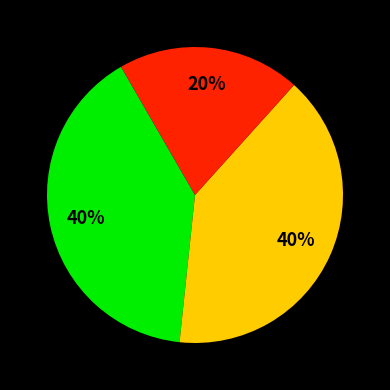

How many segments does this pie chart have?

3